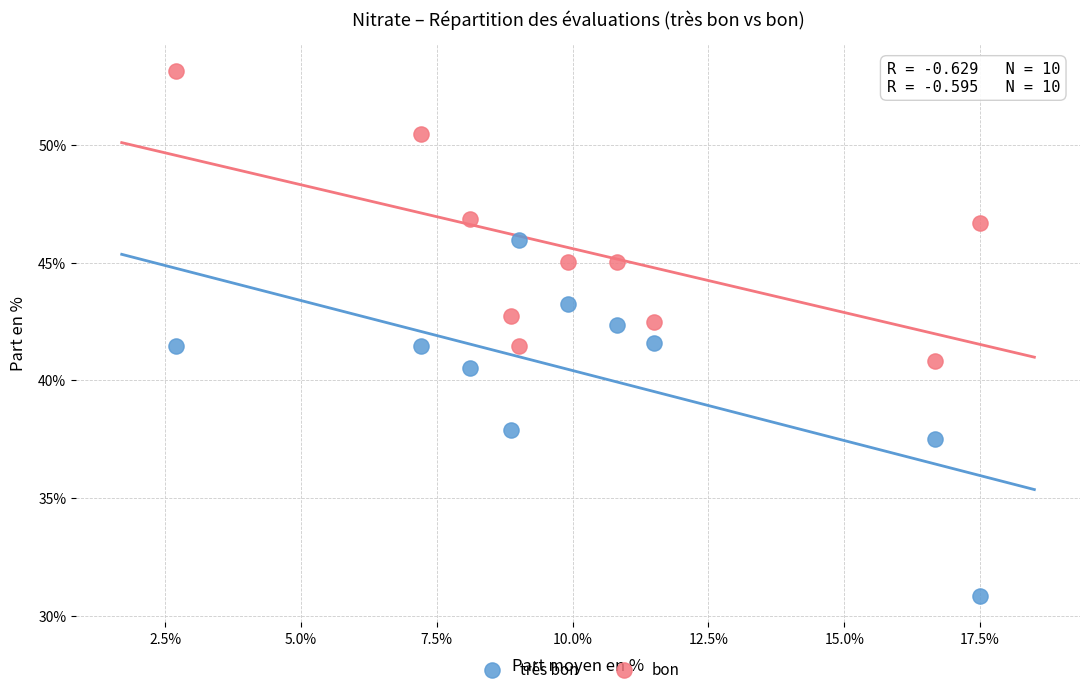

Which series has the widest spread of Y values?

très bon